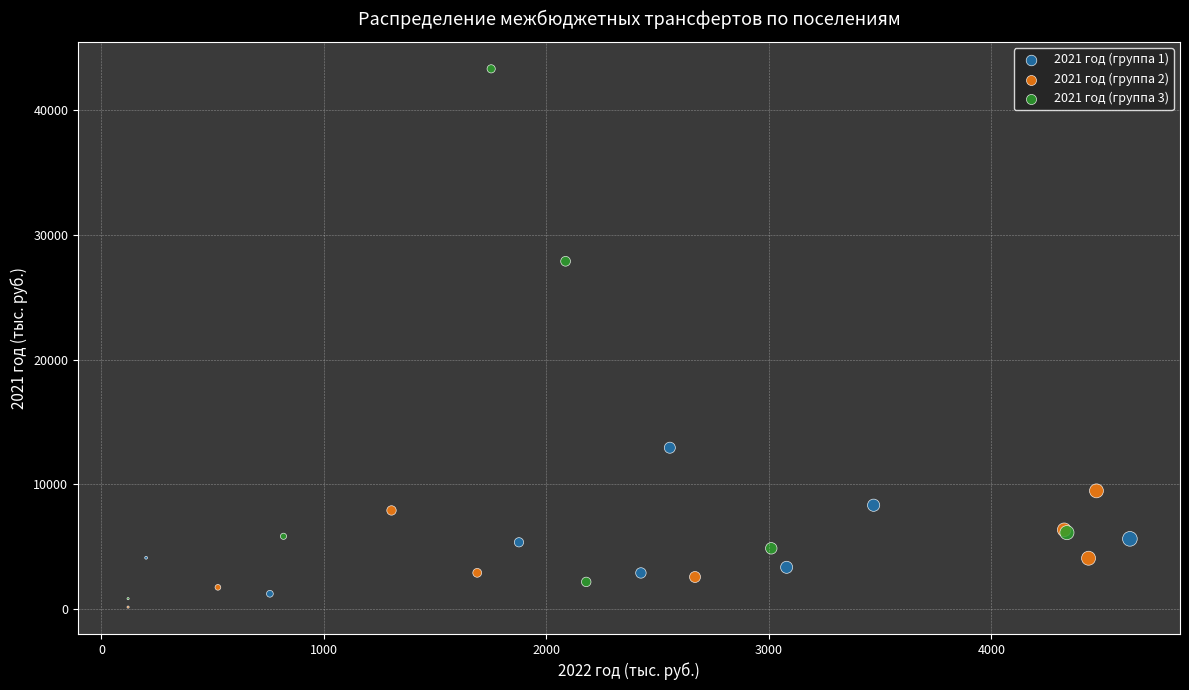

What are all the series names shown in the legend?

2021 год (группа 1), 2021 год (группа 2), 2021 год (группа 3)